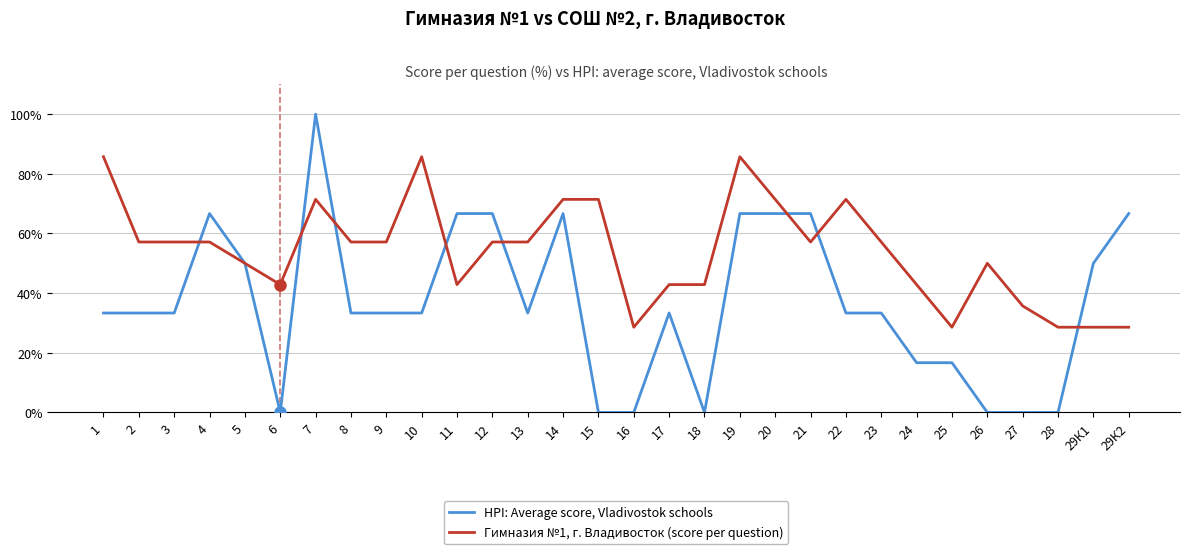

Between which two adjacent categories do Гимназия №1, г. Владивосток (score per question) and HPI: Average score, Vladivostok schools first intersect?

3 and 4